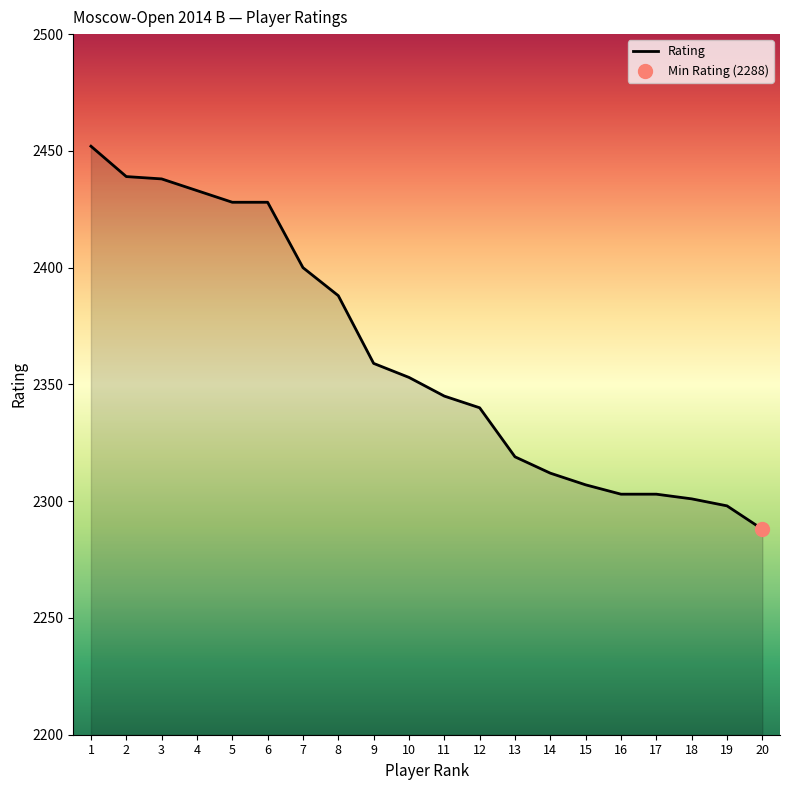

What is the value of the 11th point from the left?

2345